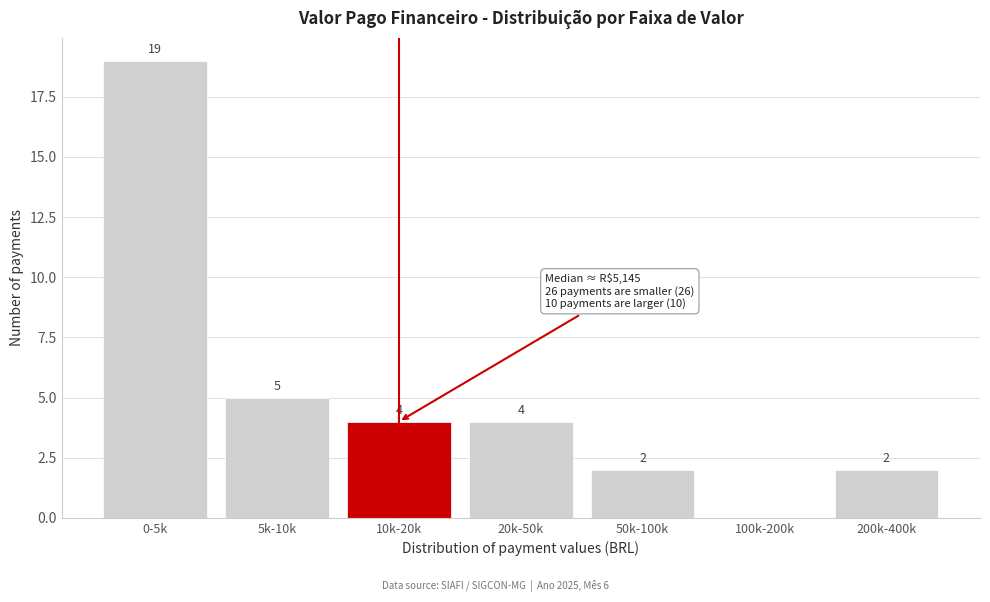

Reading left to right, what are all the values shown in this chart?

0-5k=19	5k-10k=5	10k-20k=4	20k-50k=4	50k-100k=2	100k-200k=0	200k-400k=2